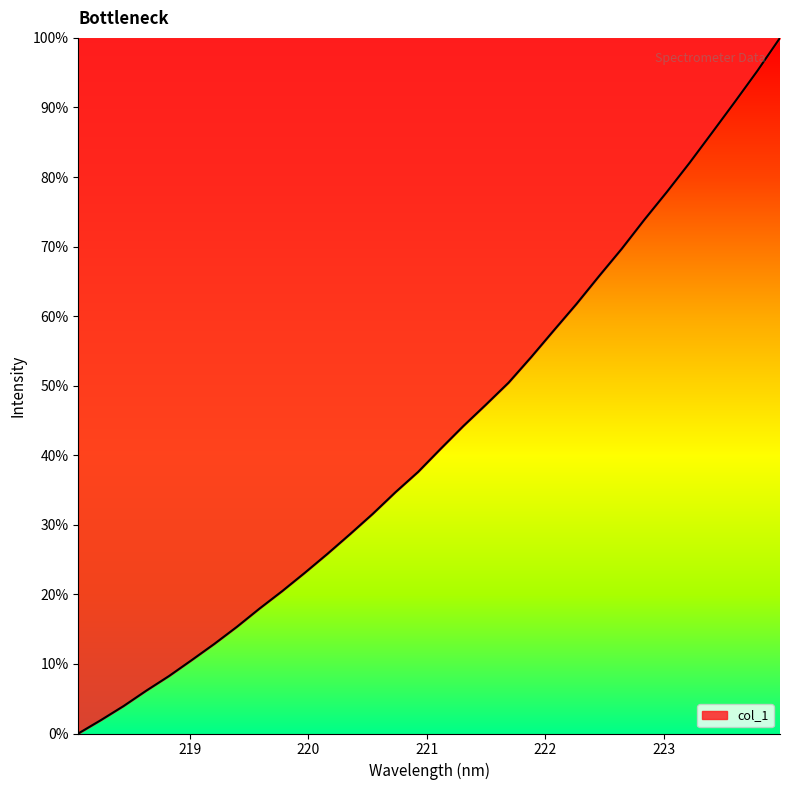

What is the greatest value displayed?

100.0